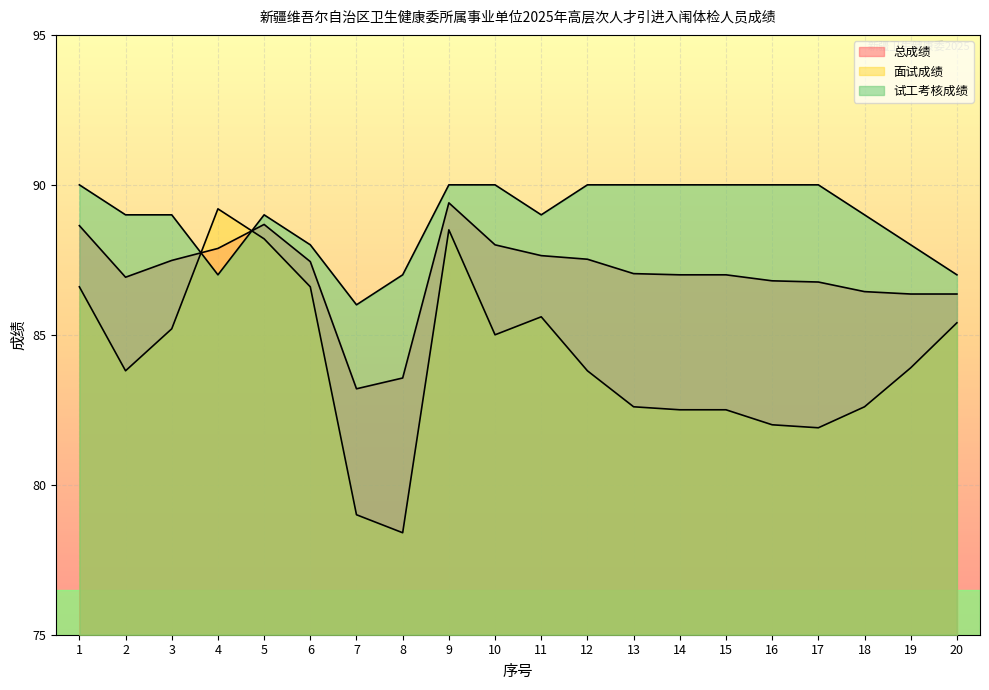

How many values in the 试工考核成绩 series exceed 89?

9